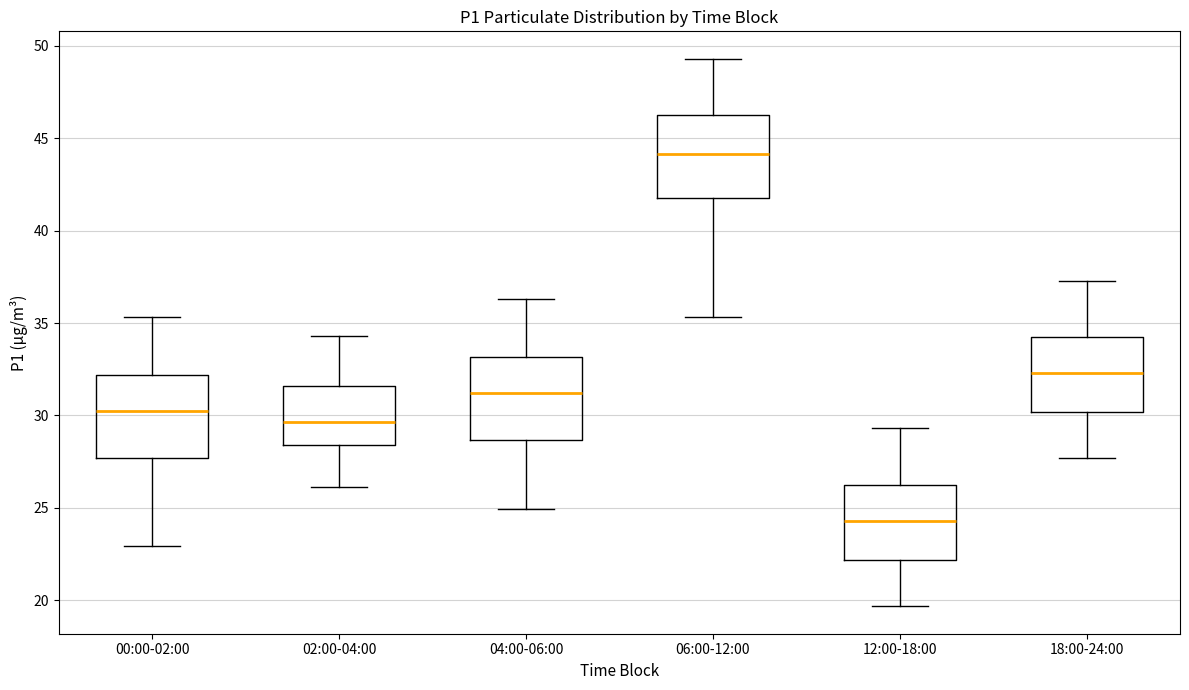

Reading left to right, read every box against the y-axis: the position of its median line, the range the box covers, and the ends of its whiskers. The values are not printed on the chart, so give them approximately, as read against the axis.

00:00-02:00: median 30.0, box 27.5 to 32.0, whiskers 23.0 to 35.5
02:00-04:00: median 29.5, box 28.5 to 31.5, whiskers 26.0 to 34.5
04:00-06:00: median 31.0, box 28.5 to 33.0, whiskers 25.0 to 36.5
06:00-12:00: median 44.0, box 41.5 to 46.0, whiskers 35.5 to 49.5
12:00-18:00: median 24.5, box 22.0 to 26.0, whiskers 19.5 to 29.5
18:00-24:00: median 32.5, box 30.0 to 34.0, whiskers 27.5 to 37.5